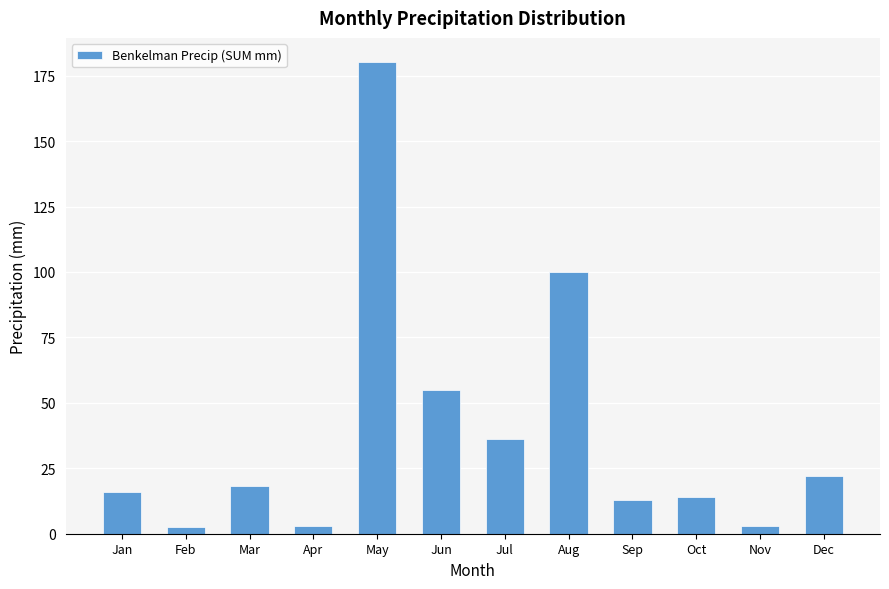

Between May and Jul, which is larger?

May